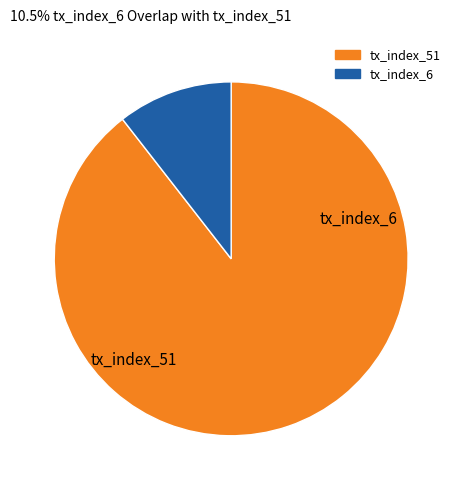

Which category has the smallest portion of the pie?

tx_index_6